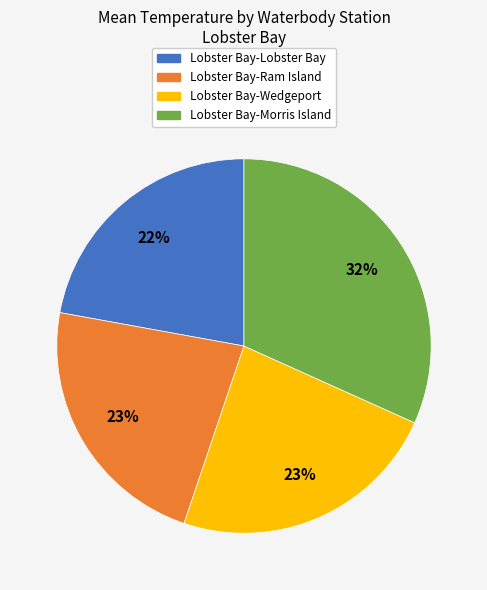

Count the number of slices in the pie.

4